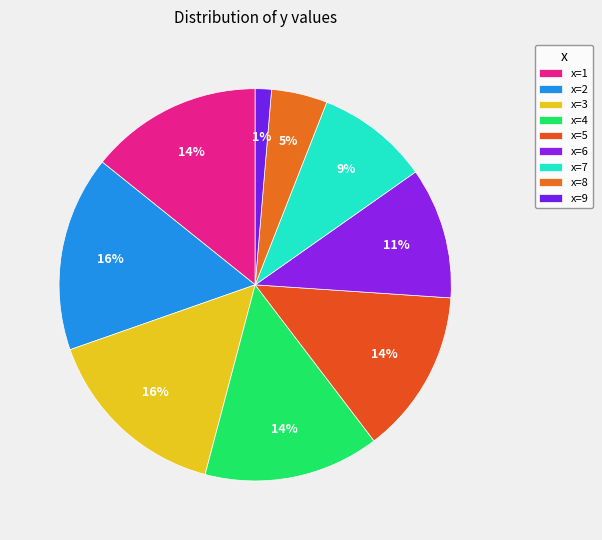

Rank the categories by value from highest to lowest.

2, 3, 4, 1, 5, 6, 7, 8, 9